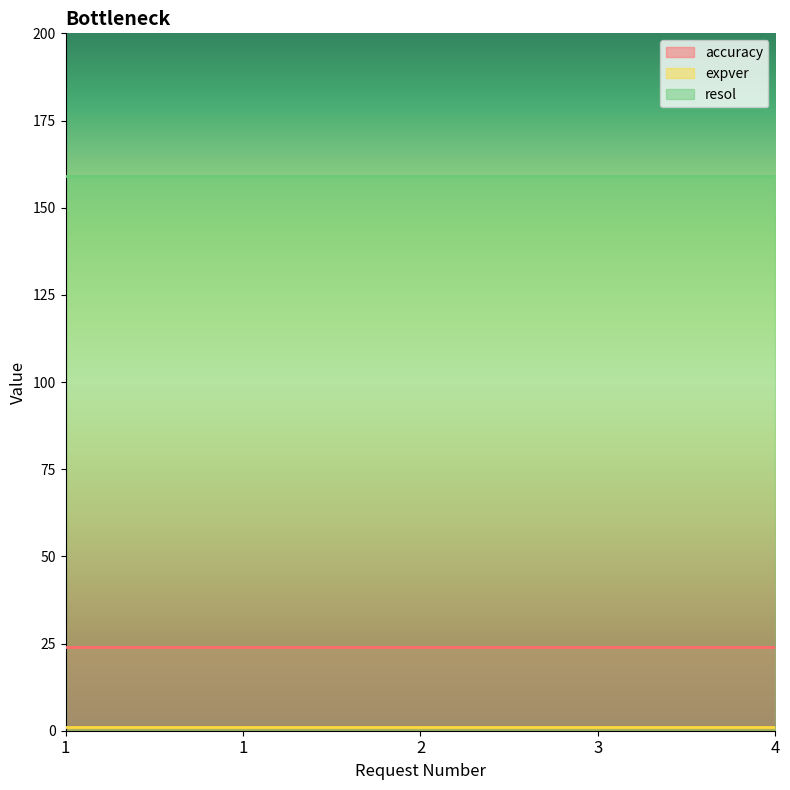

Reading left to right, transcribe all the data shown in this chart.

accuracy: 24	24	24	24	24
expver: 1	1	1	1	1
resol: 159	159	159	159	159